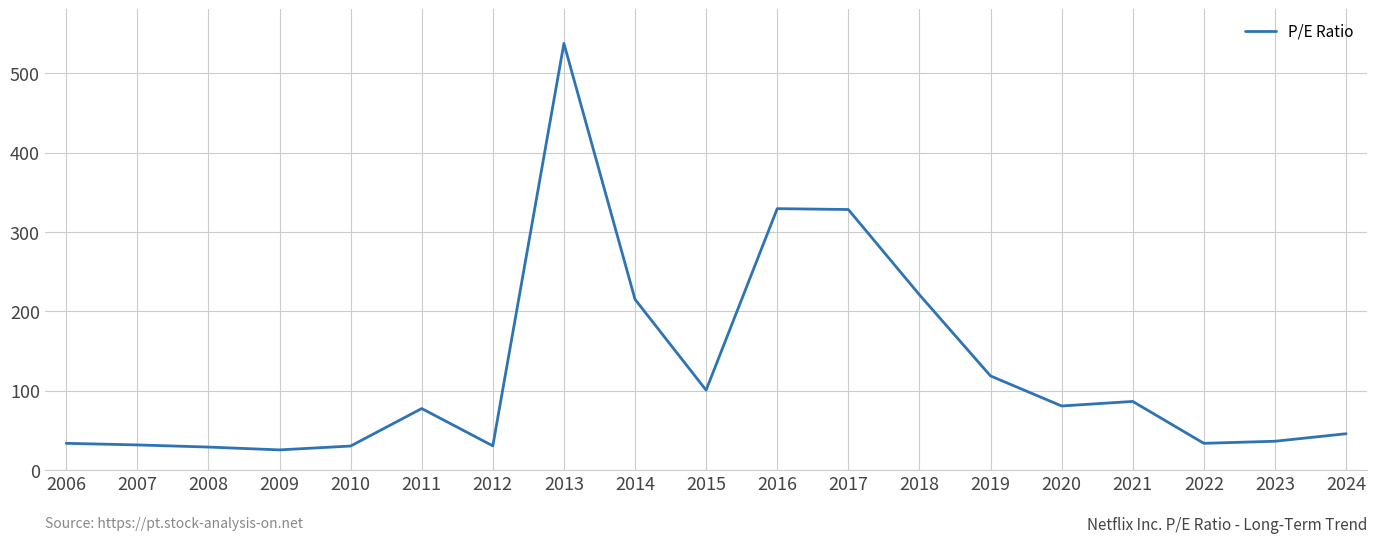

How many categories are shown in the chart?

19